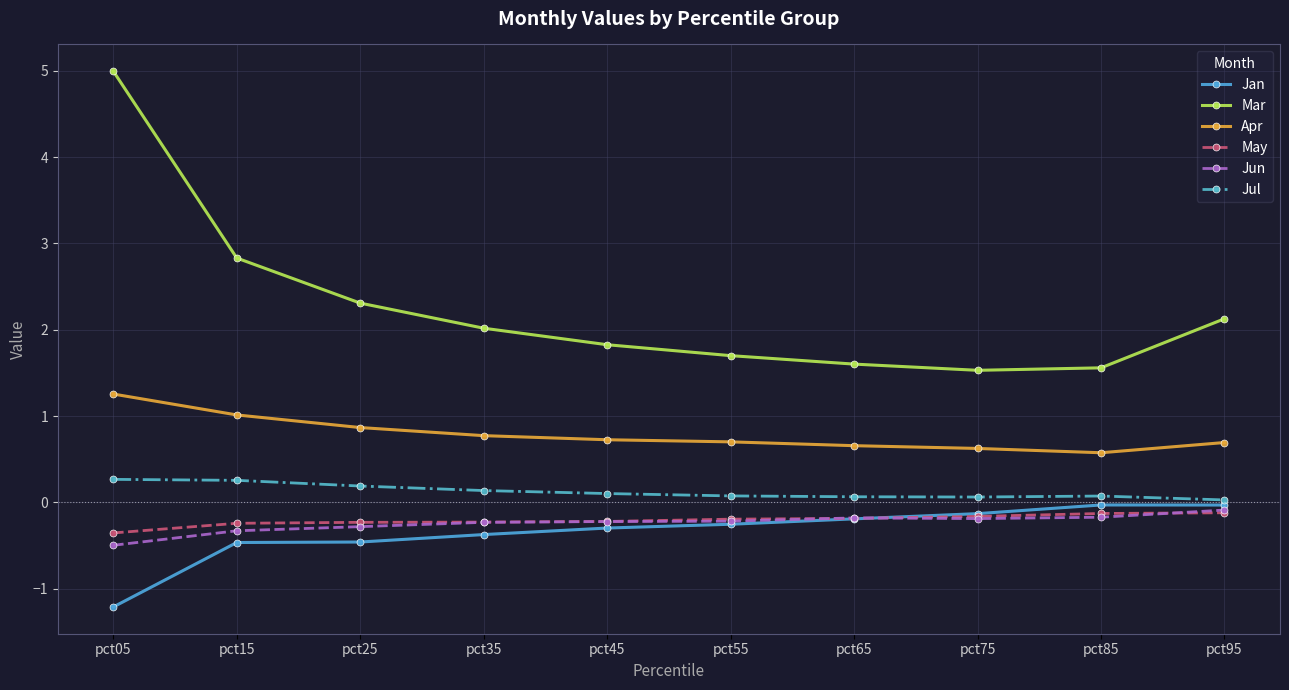

What is the minimum value shown in the chart?

-1.2